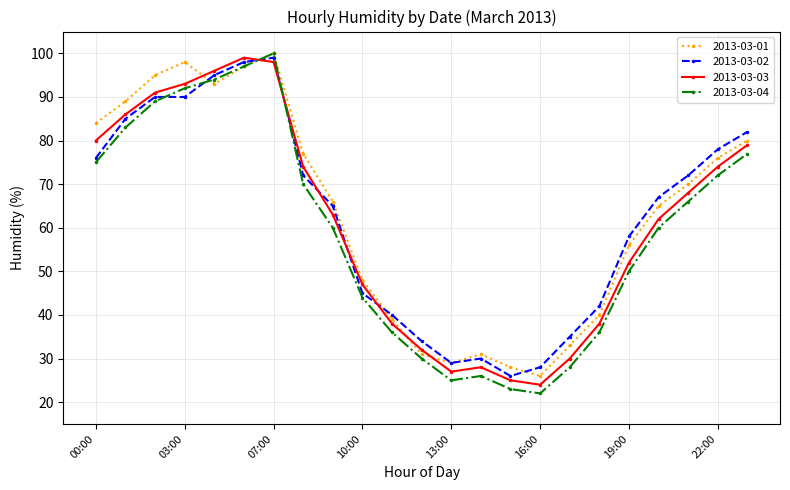

How many data points does each series have?

23